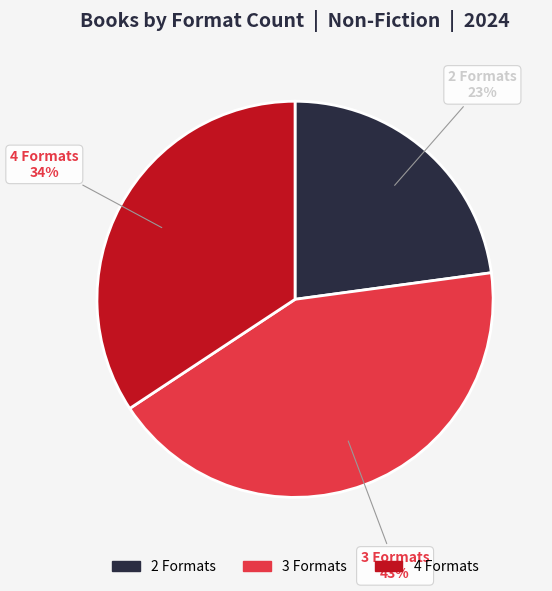

To the nearest percent, what is the average slice percentage?

33%